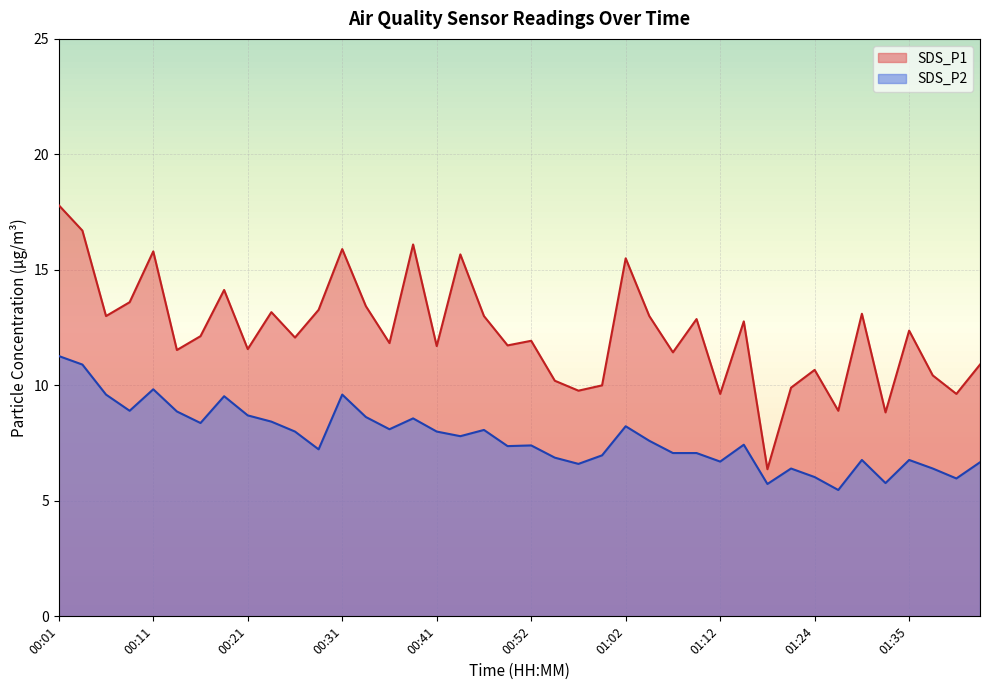

Rank the series by their maximum value, from lowest to highest.

SDS_P2, SDS_P1